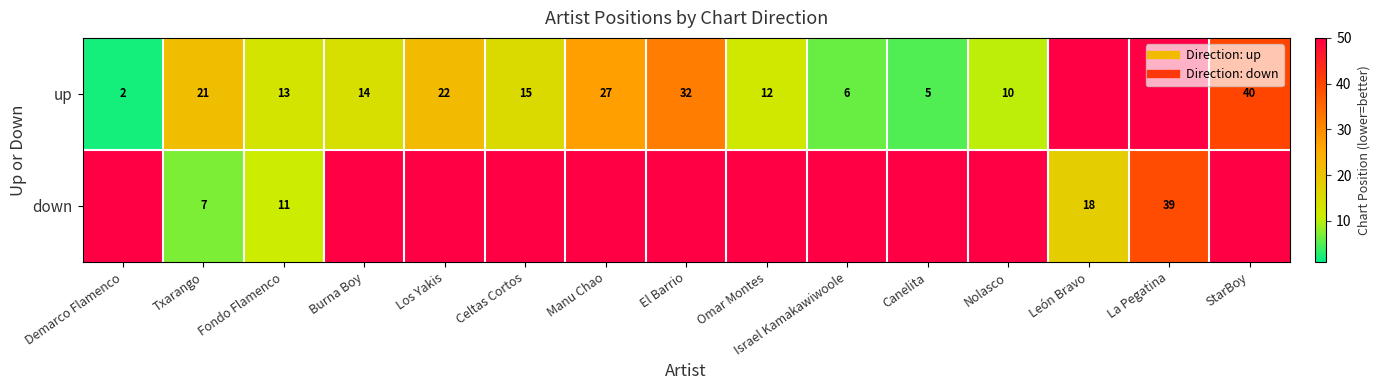

True or false: down has a value of 11 at Fondo Flamenco.

True